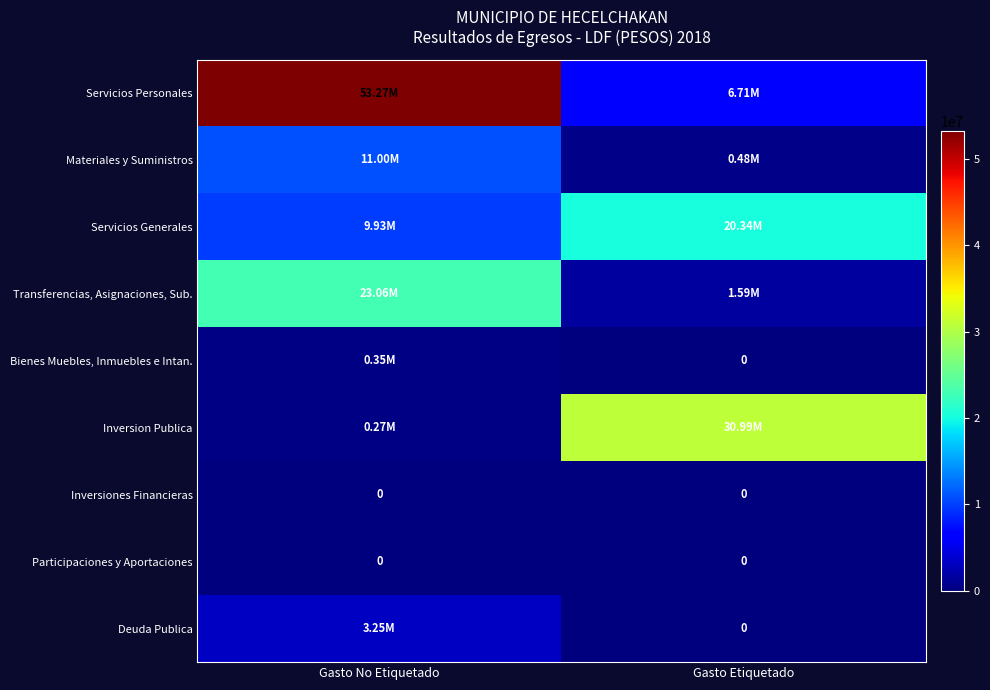

How many series are shown in this chart?

9